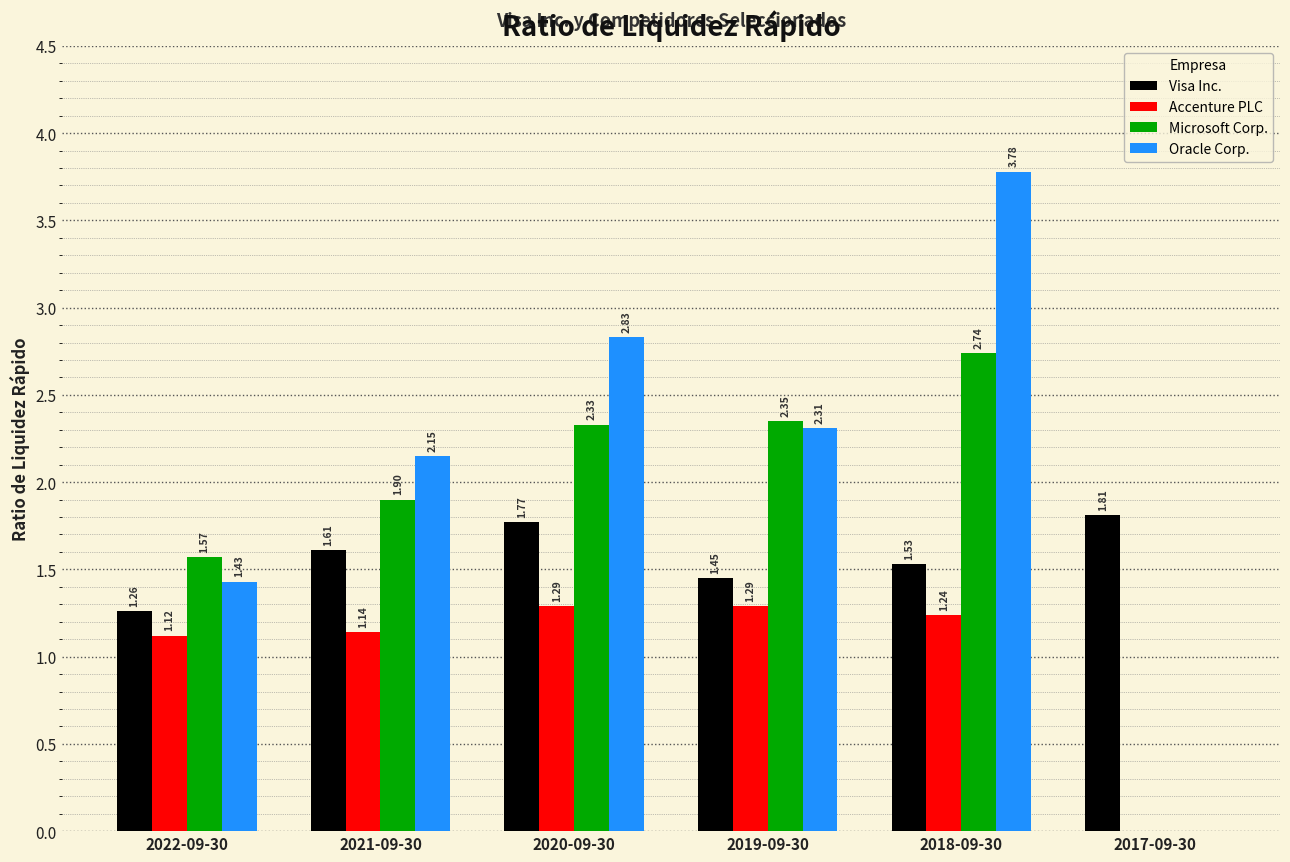

Where does the Oracle Corp. series first go above 2?

2021-09-30